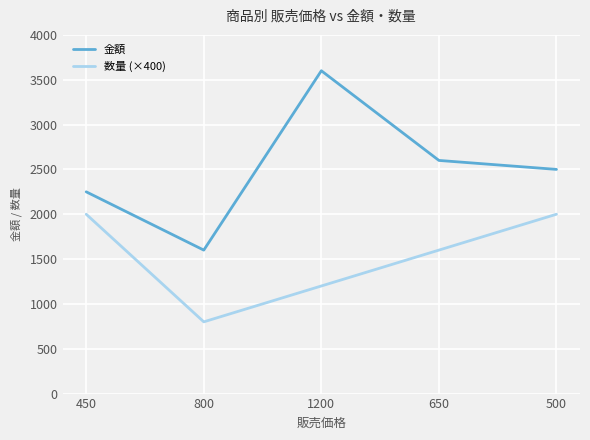

Is the value of 数量 (×400) at 500 greater than the value of 金額 at 450?

No